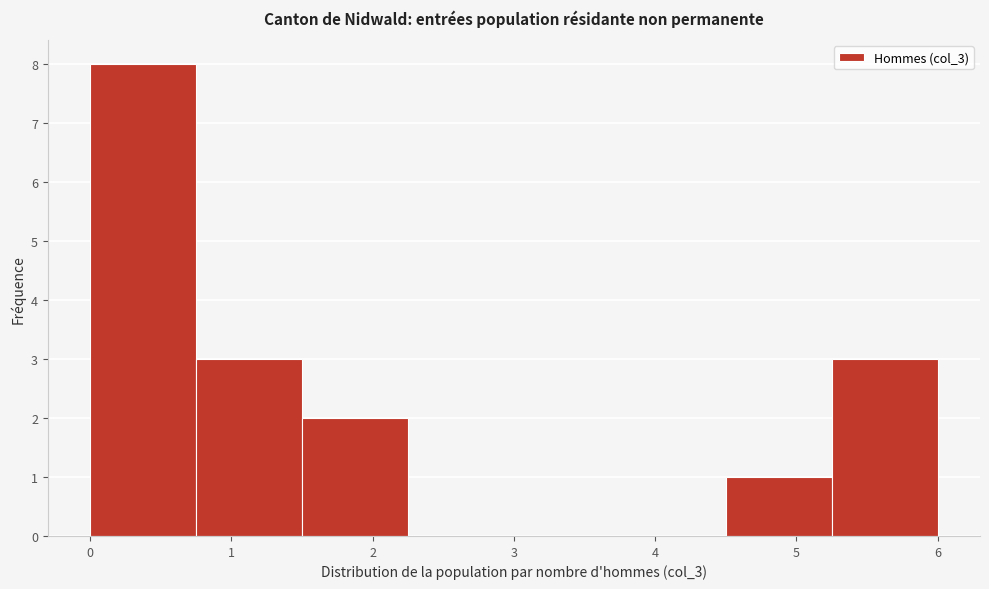

Over which range of the x-axis is the bar tallest?

0.00 to 0.75